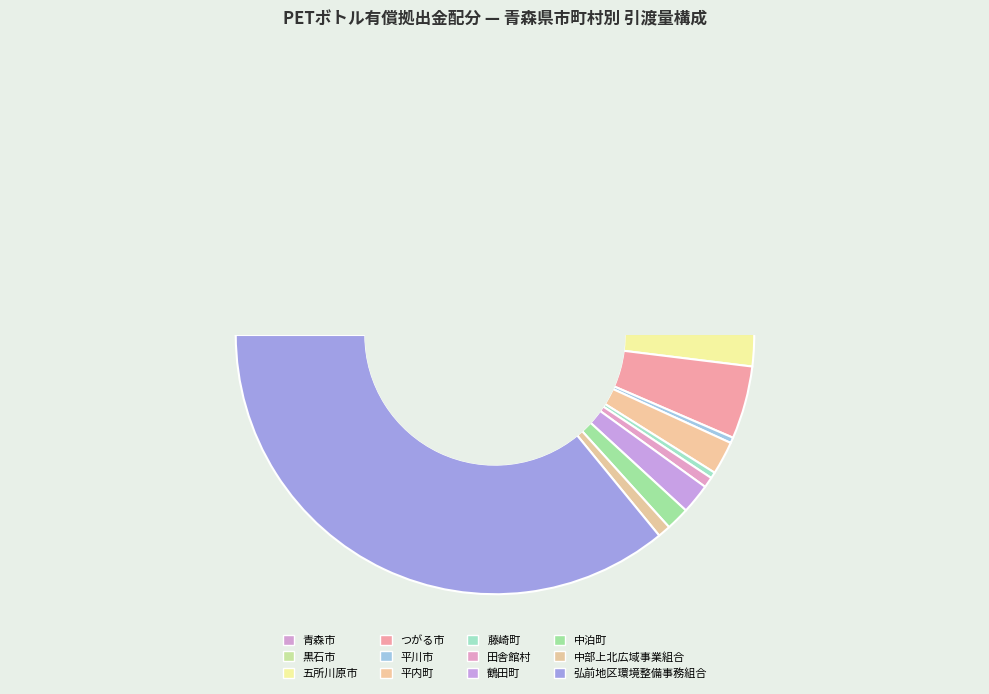

Combined, do 中泊町 and 青森市 account for over 50%?

No